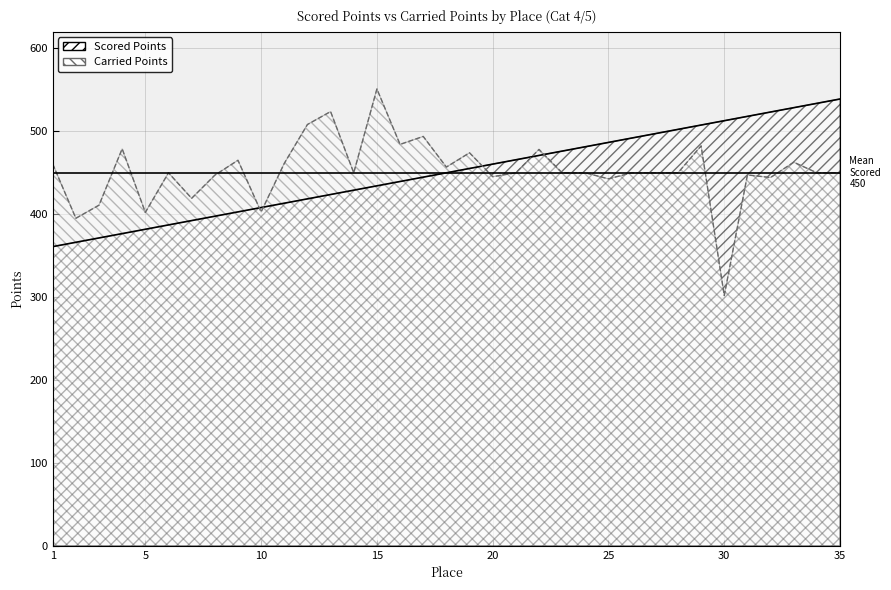

True or false: Carried Points has a value of 447.4 at 31.

True